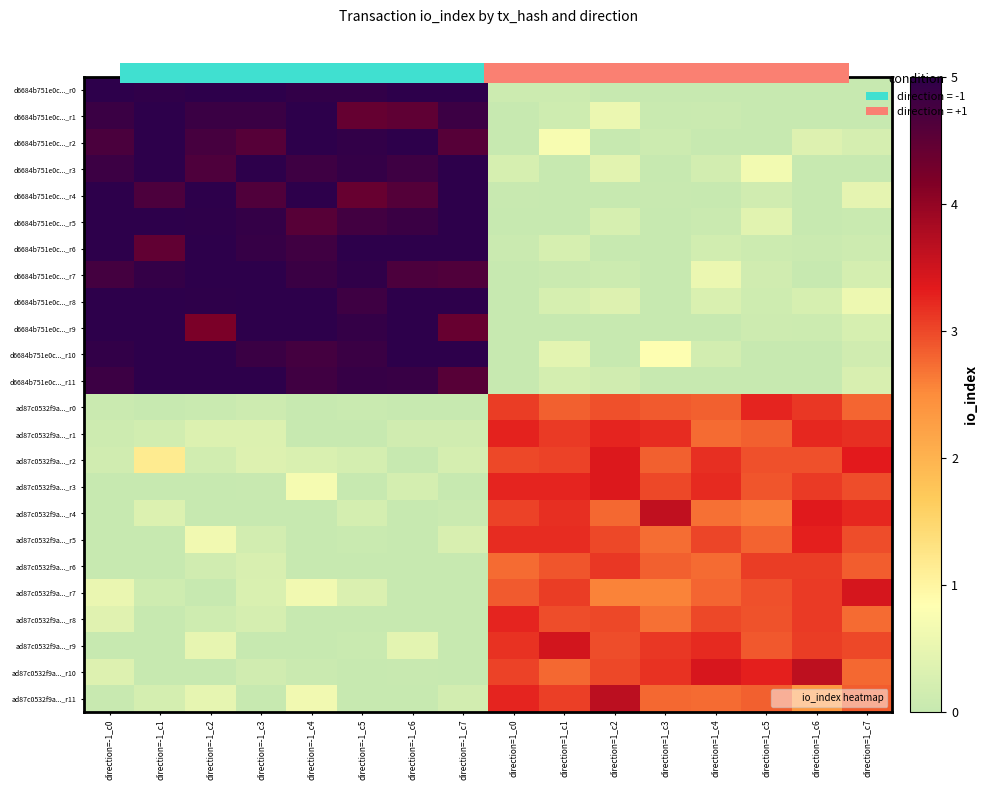

What is the total value across all series at direction=1_c5?

37.9